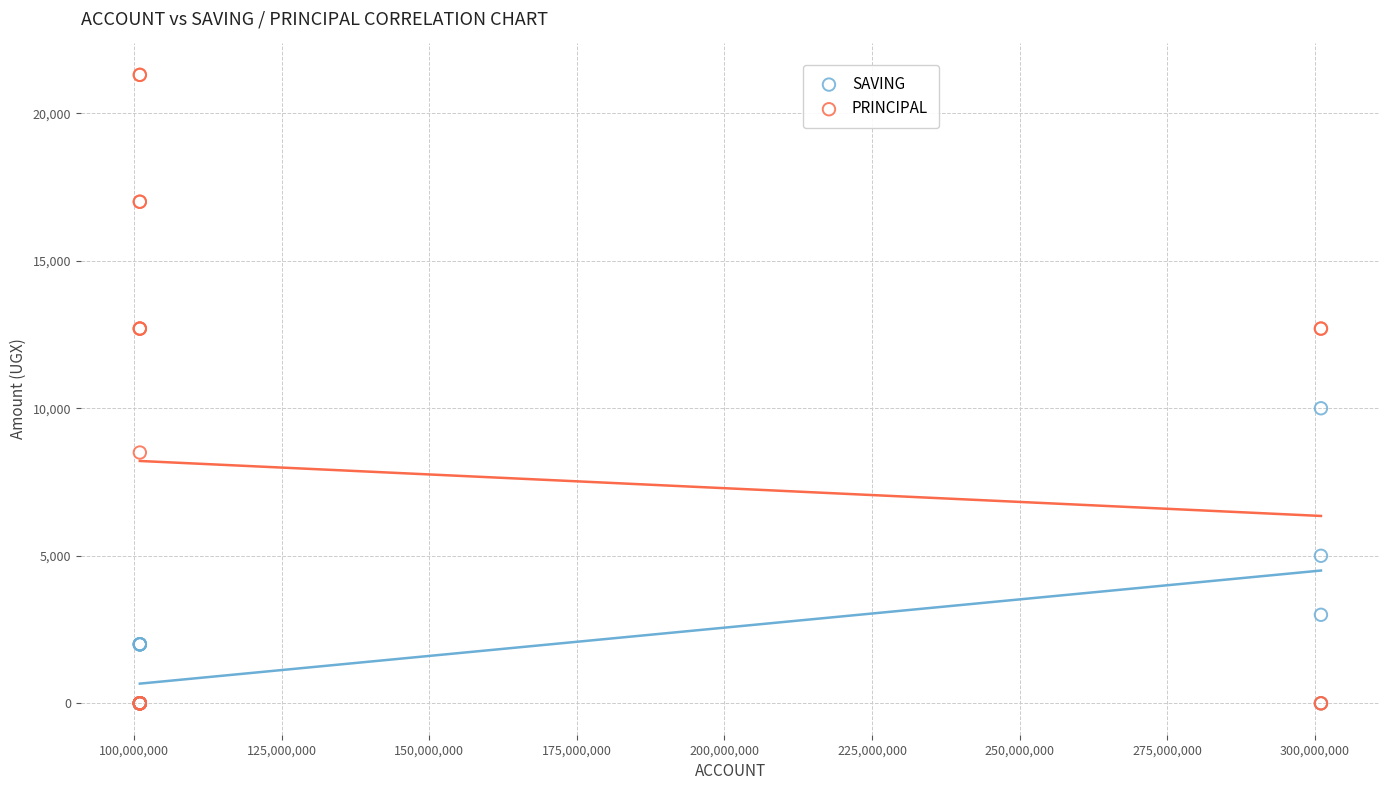

Across all series, what Y value is closest to 10650?

10000